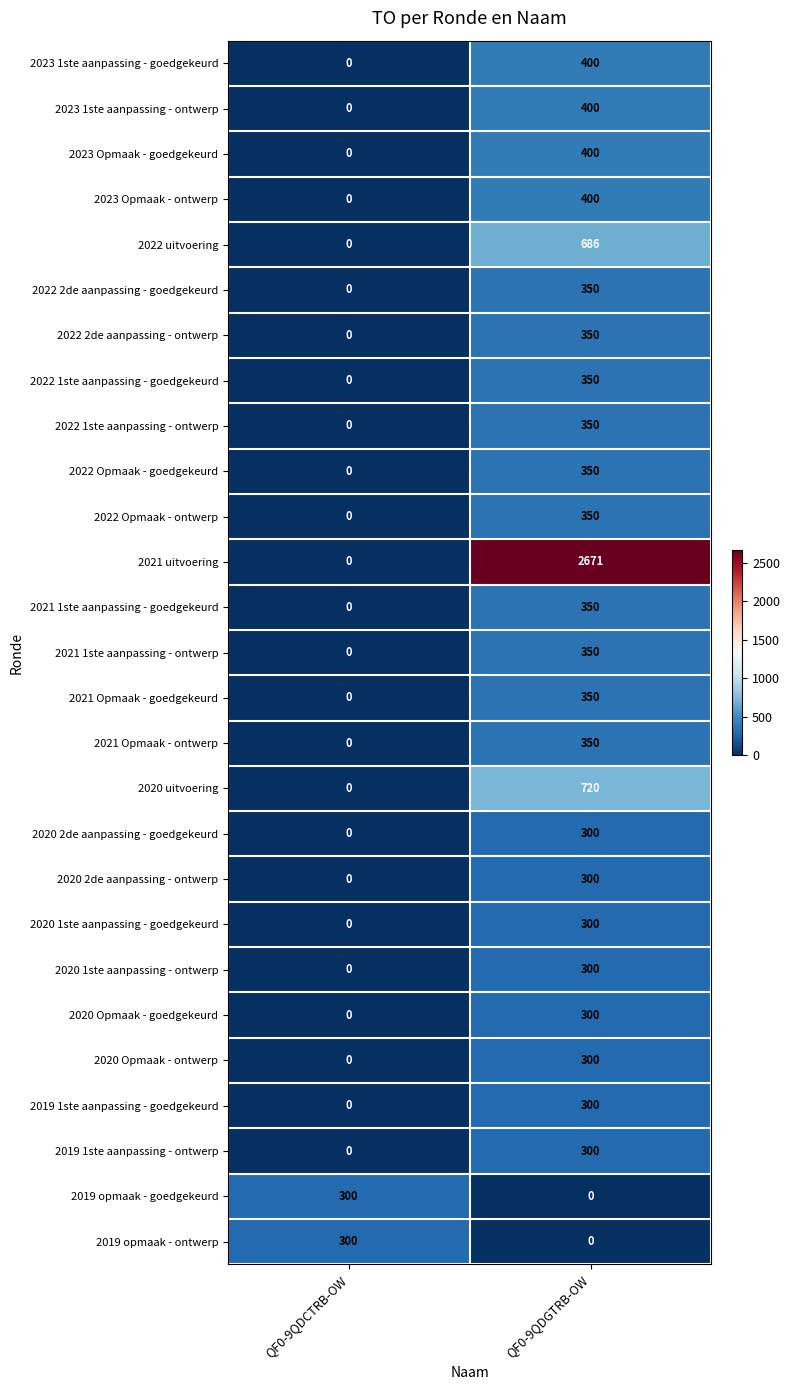

What is the maximum value for 2020 2de aanpassing - ontwerp?

300